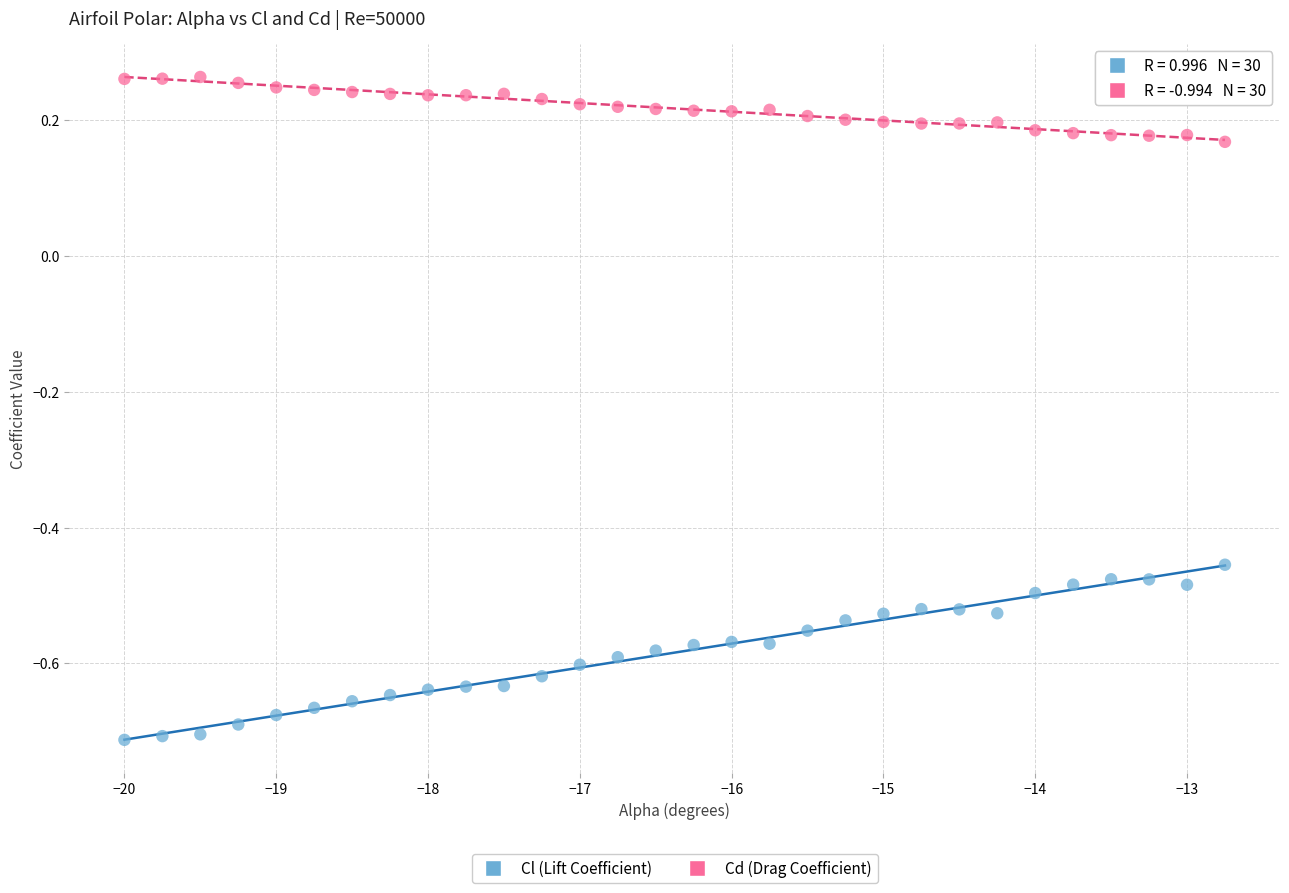

What is the X range (max minus min) for the scatter plot?

7.2